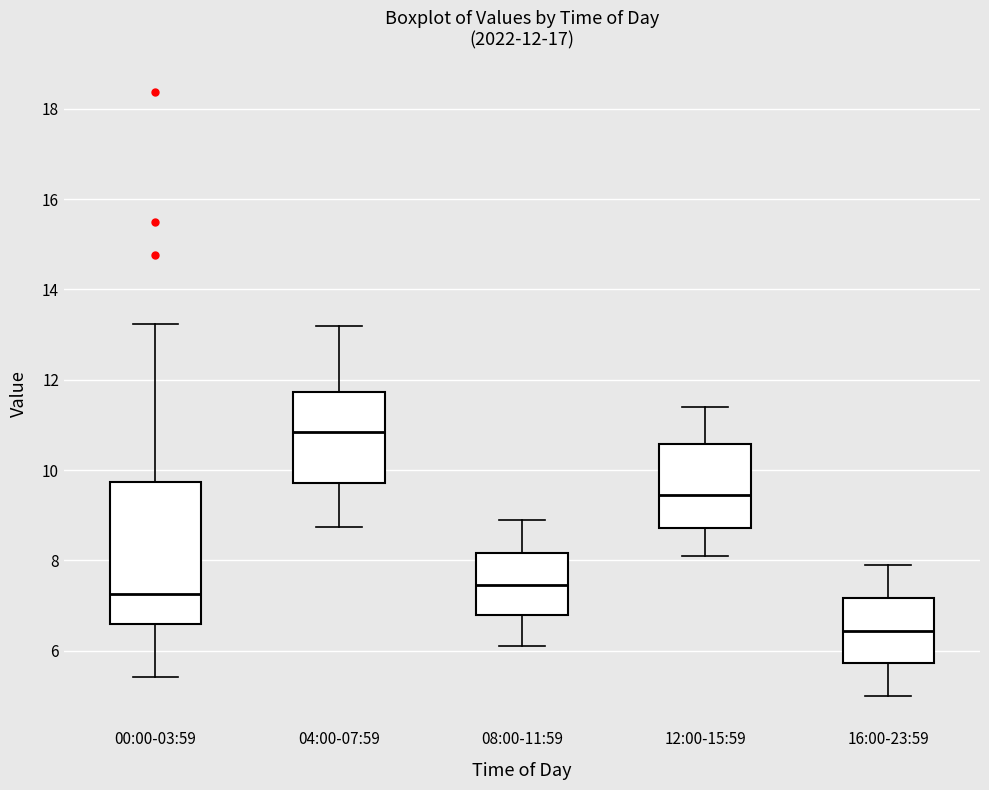

Comparing the boxes themselves (not the whiskers), which one is the tallest?

00:00-03:59